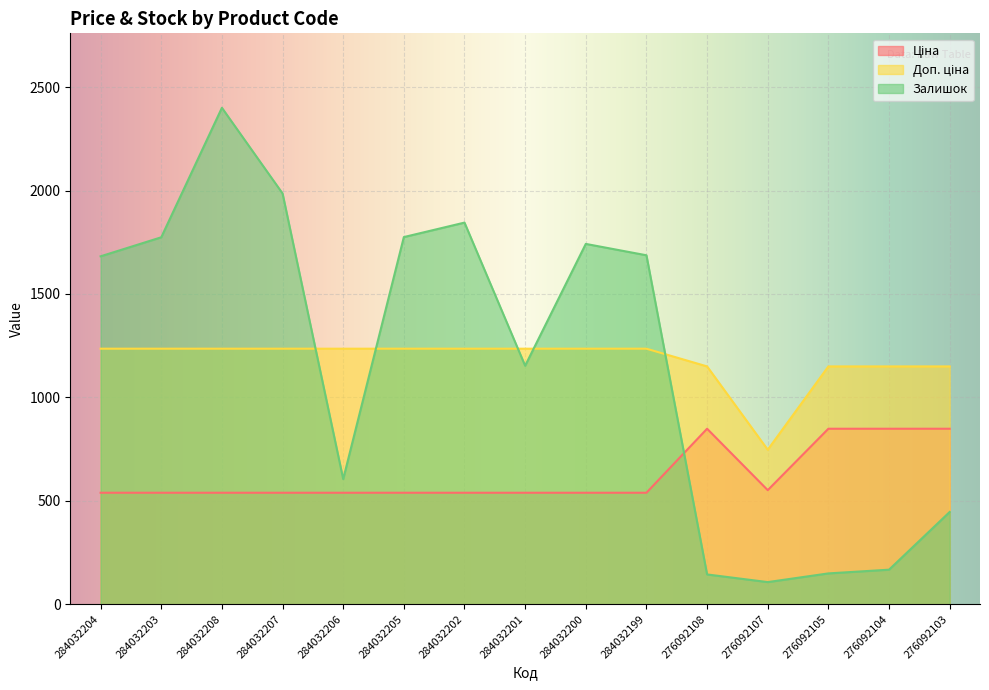

Count the number of categories in the chart.

15